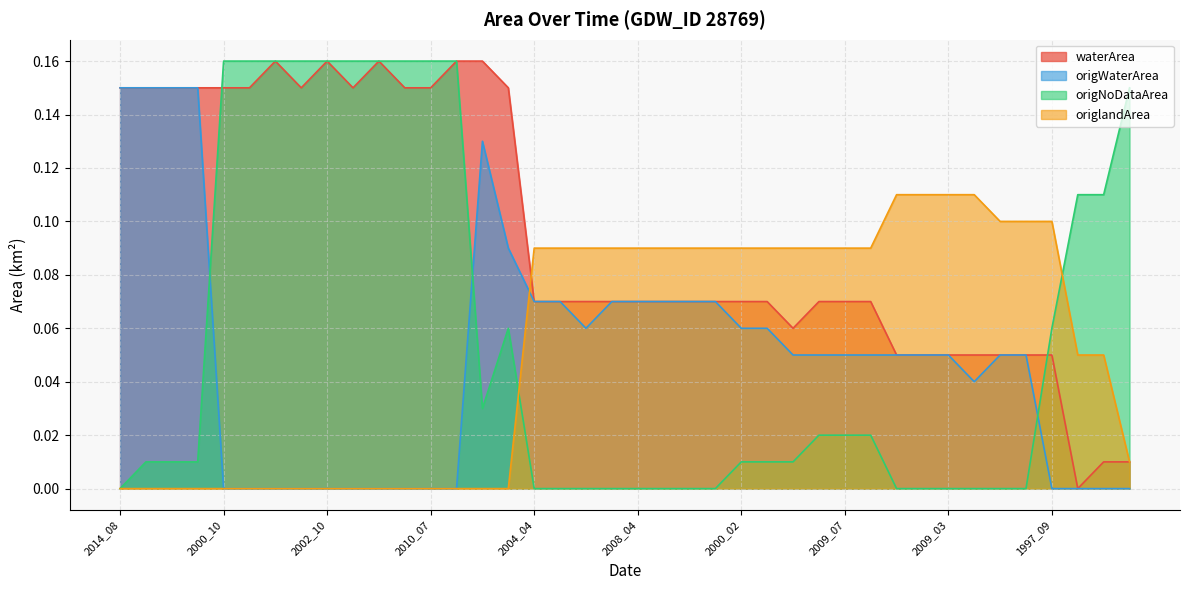

At which label is waterArea closest to 0?

1986_01